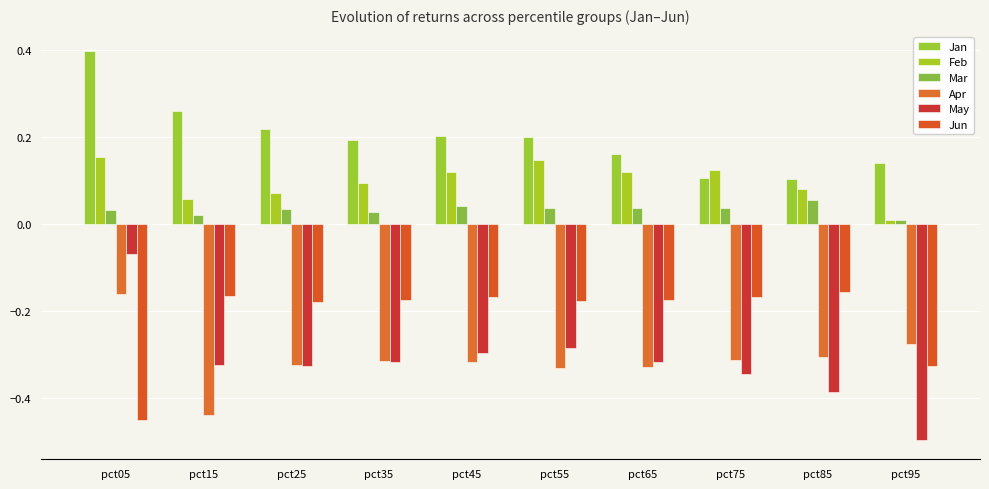

The Apr series shows -0.3 at pct85. True or false?

True